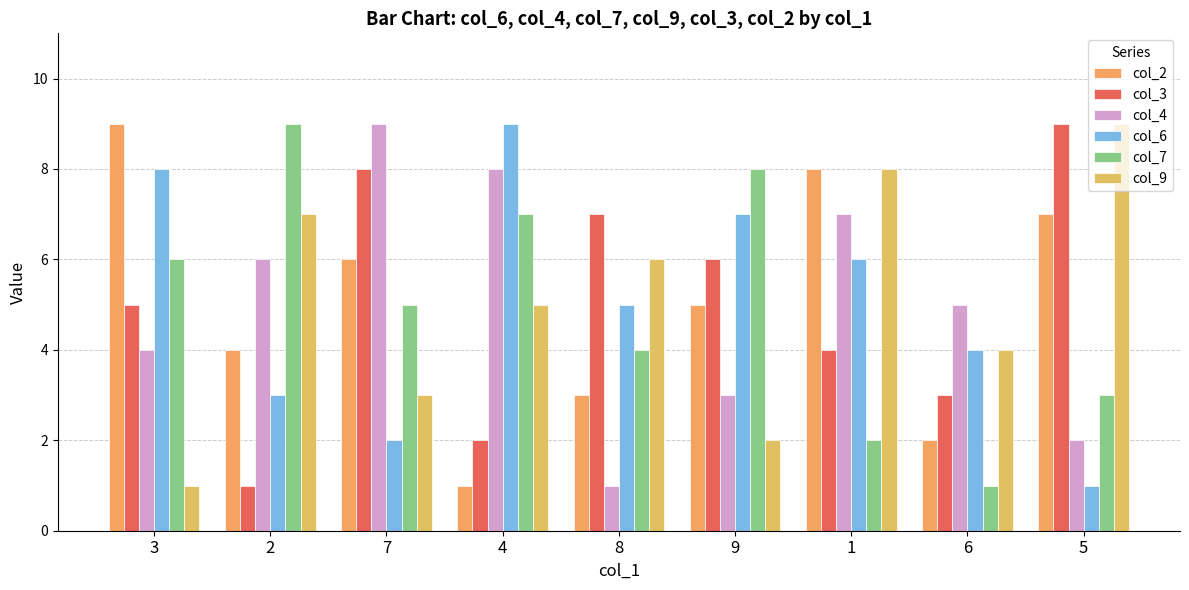

The col_7 series shows 7 at 4. True or false?

True